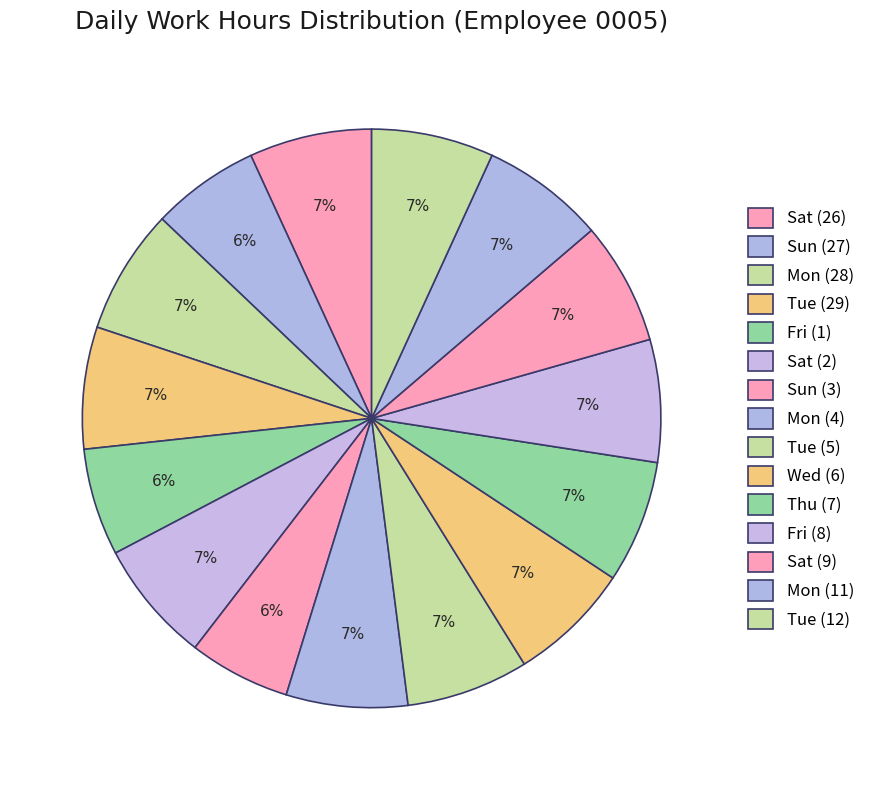

Count the number of slices in the pie.

15